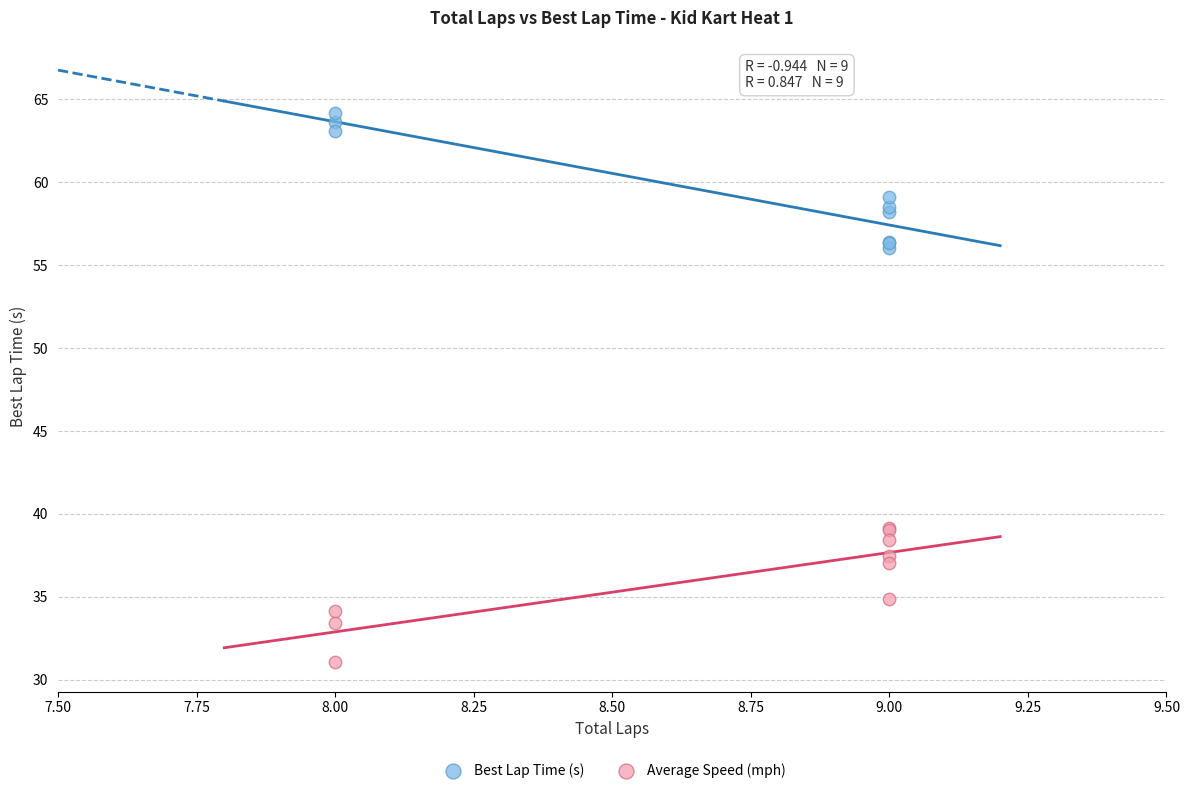

In the Best Lap Time (s) series, what Y value is closest to 60?

59.1